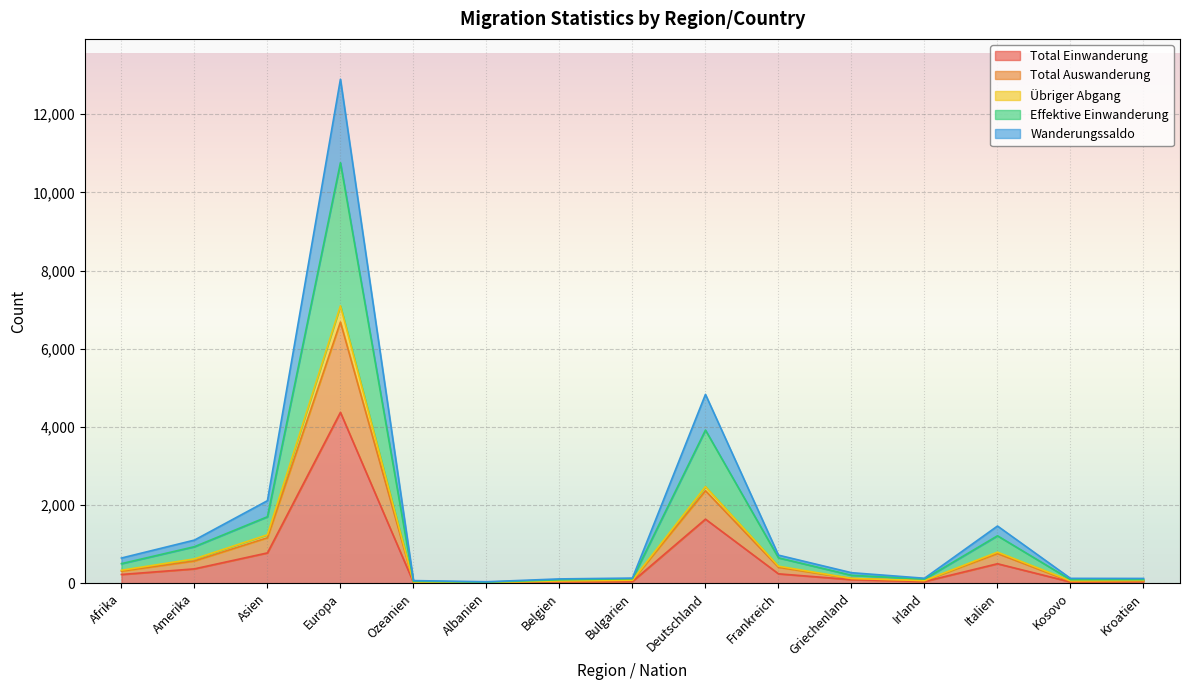

What is the label of the 2nd point from the left?

Amerika